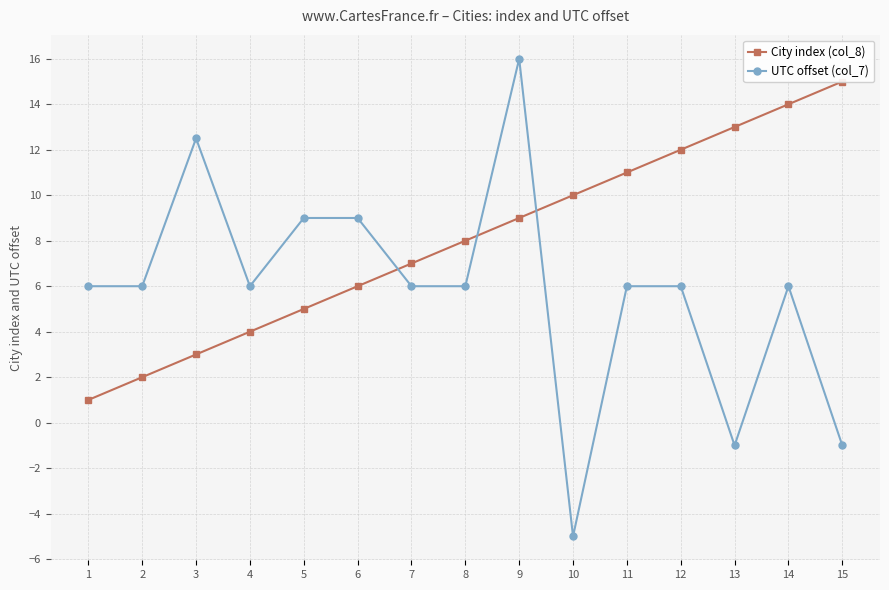

Which category has the lowest value across all series?

10